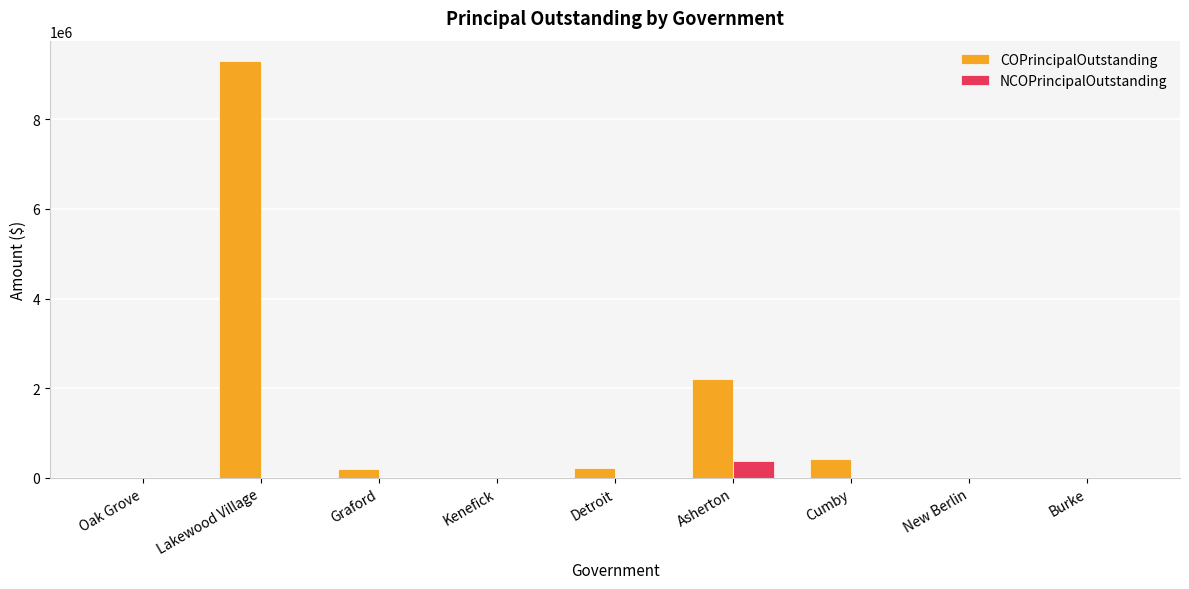

At which category is the sum across all series the highest?

Lakewood Village